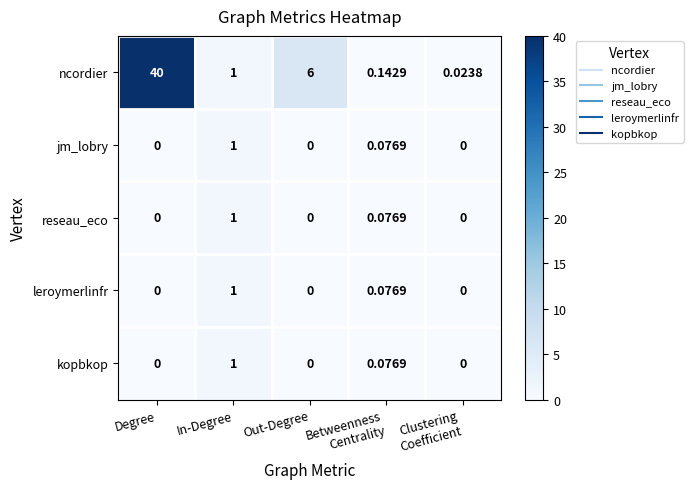

How many series are shown in this chart?

5